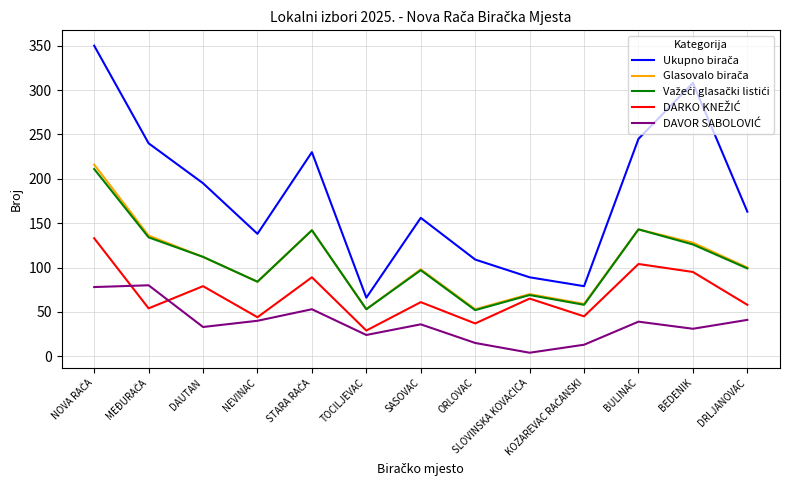

What is the total value across all series at BEDENIK?

688